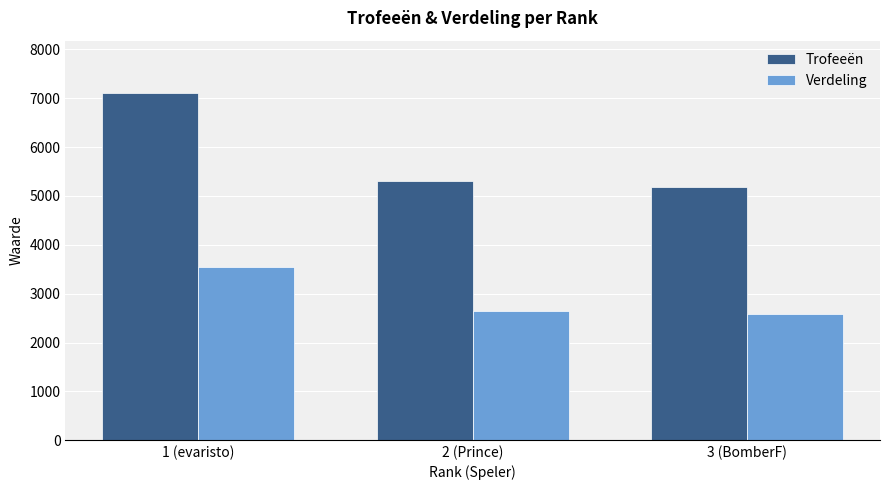

What are all the series names shown in the legend?

Trofeeën, Verdeling